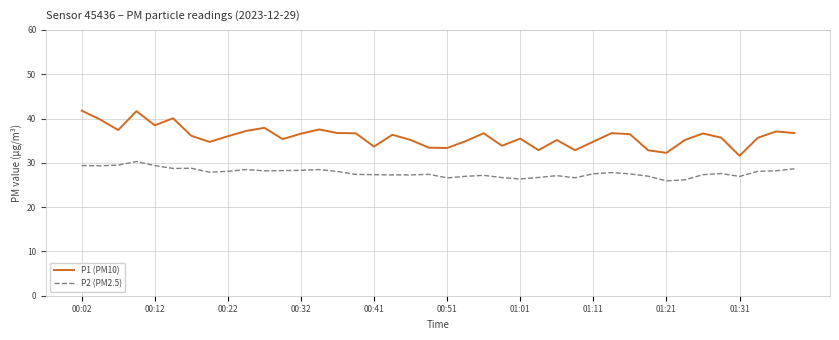

Which series has the largest total across all categories?

P1 (PM10)